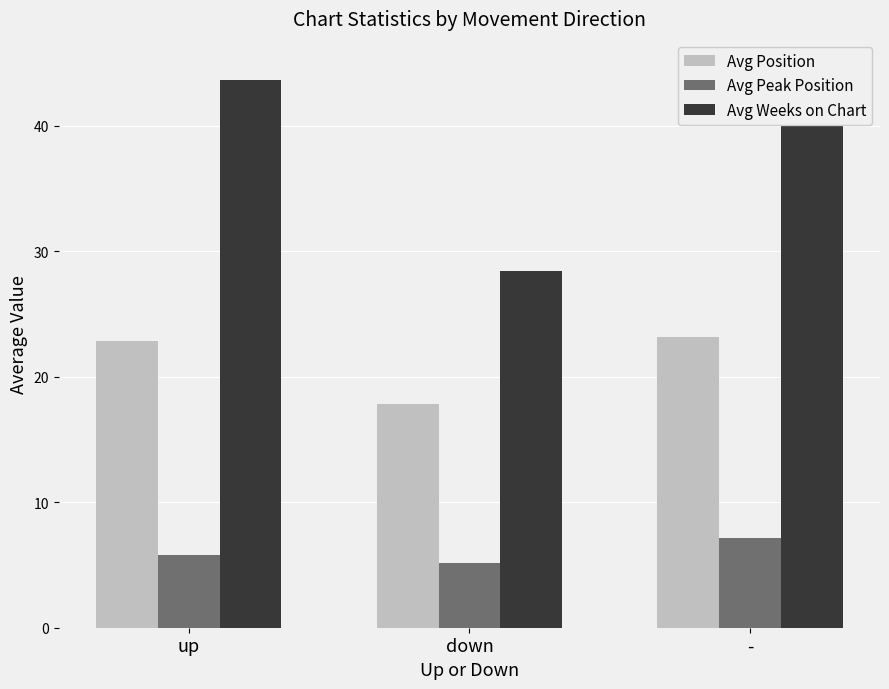

How many bars are there in total?

9